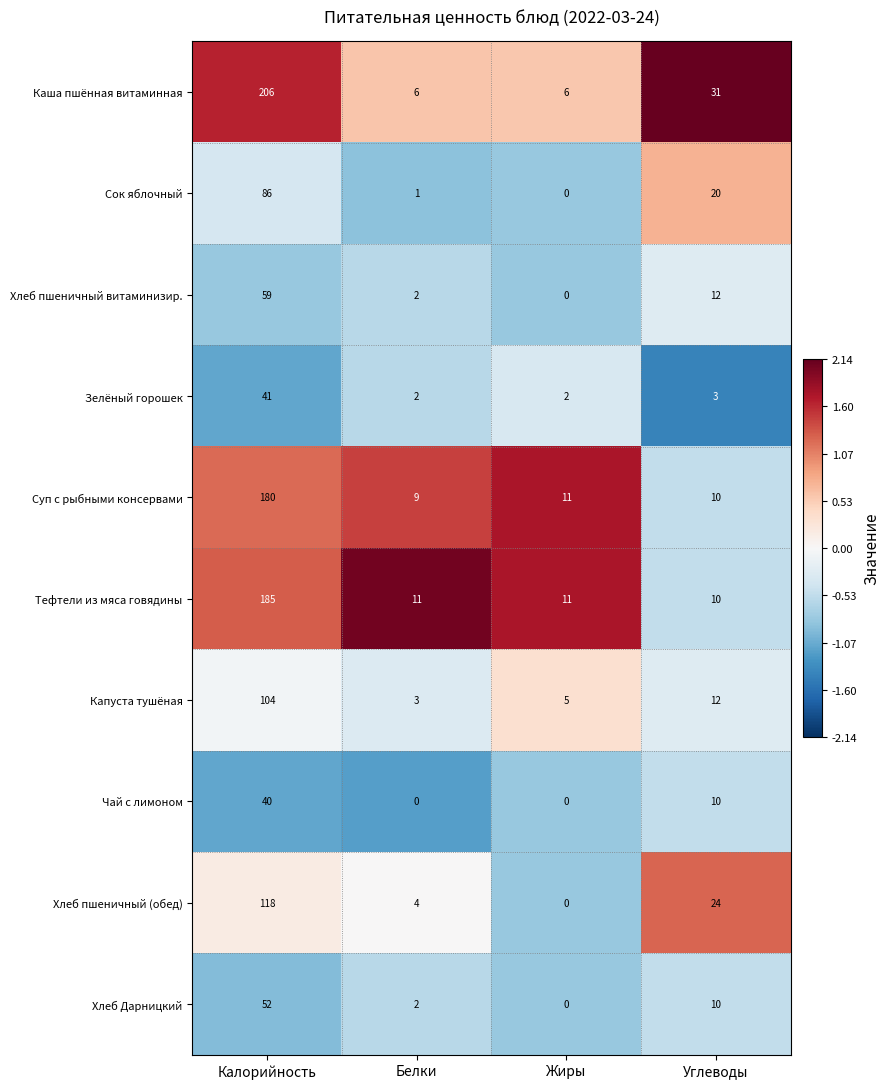

Where is Сок яблочный nearest to the value 43?

Углеводы